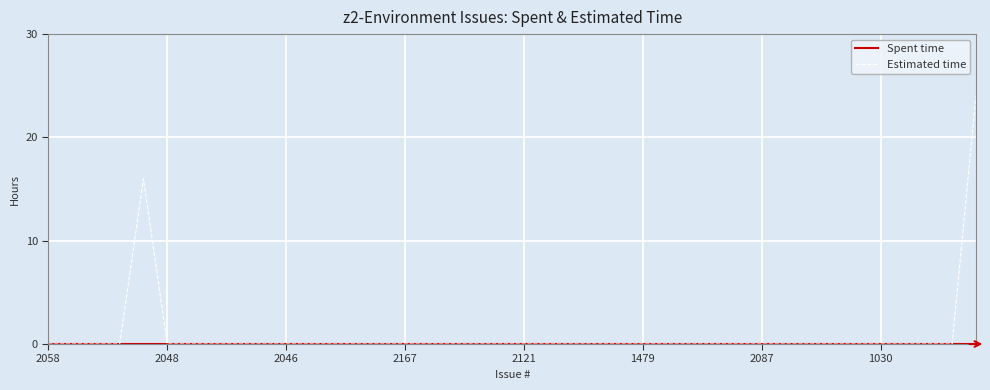

What is the maximum value for Estimated time?

24